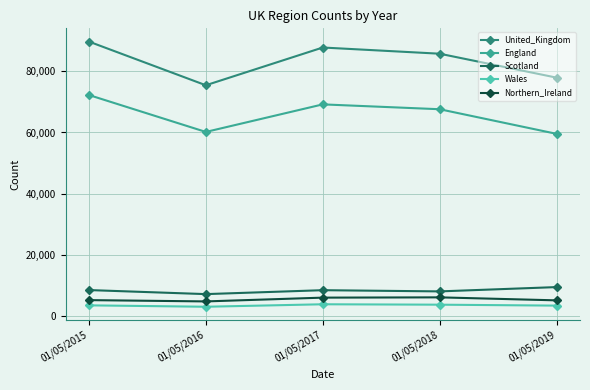

What is the value of the Scotland point at the 1st from the left?

8569